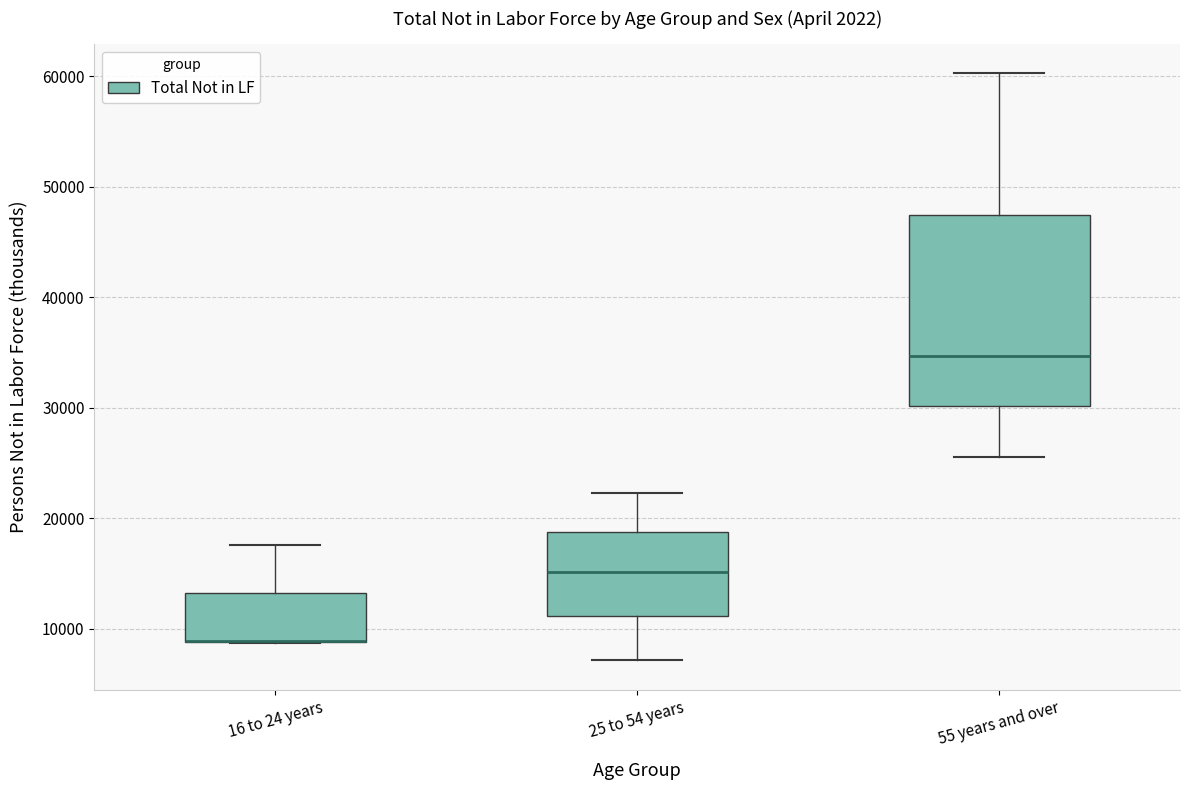

Comparing the boxes themselves (not the whiskers), which one is the tallest?

55 years and over